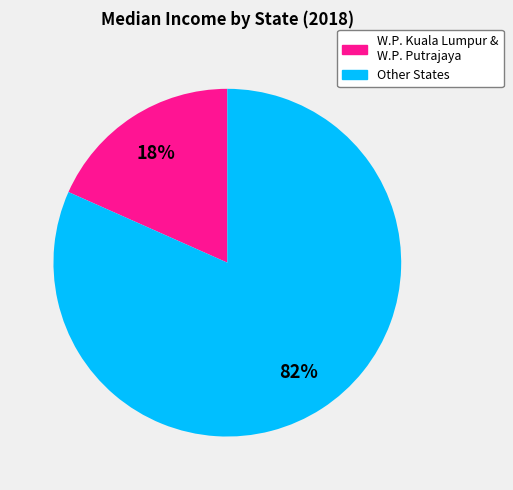

Is there a majority slice in this chart?

Yes